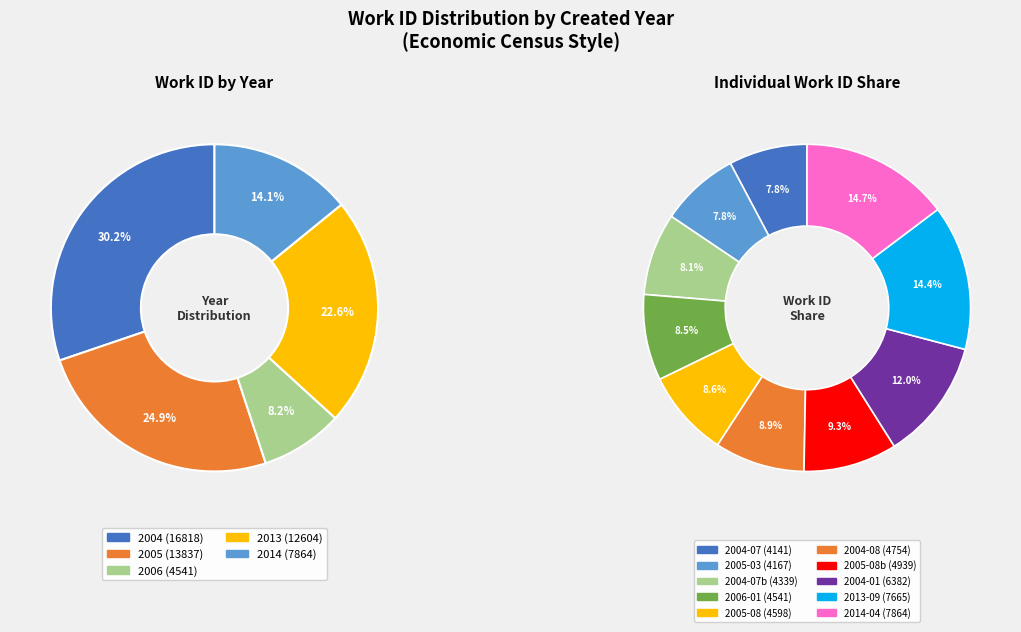

Is it true that 2005-08 is 9% of the pie?

True